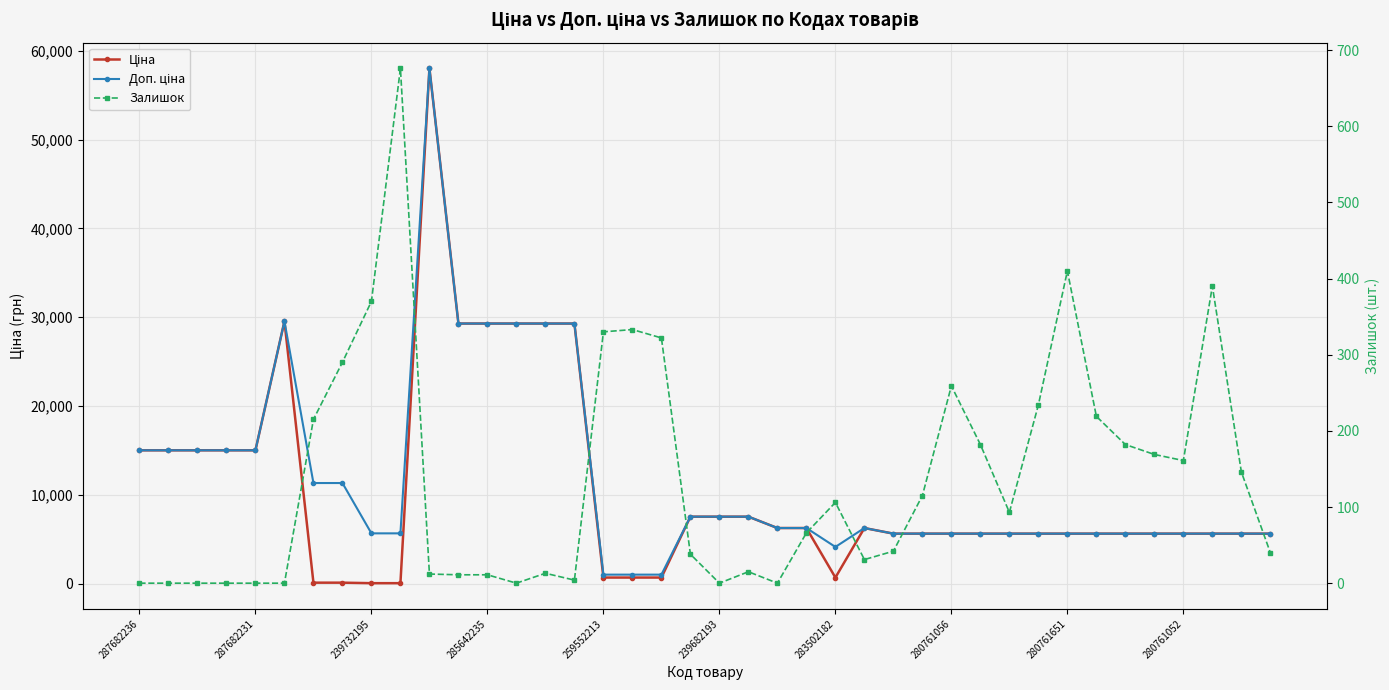

Reading right to left, list all the values displayed in this chart.

Ціна: 5636.0	5636.0	5636.0	5636.0	5636.0	5636.0	5636.0	5636.0	5636.0	5636.0	5636.0	5636.0	5636.0	5636.0	6266.7	689.6	6266.7	6266.7	7545.9	7545.9	7545.9	689.1	689.1	689.1	29294.9	29294.9	29294.9	29294.9	29294.9	58037.0	56.7	56.7	113.3	113.3	29548.9	15019.2	15019.2	15019.2	15019.2	15019.2
Доп. ціна: 5636.0	5636.0	5636.0	5636.0	5636.0	5636.0	5636.0	5636.0	5636.0	5636.0	5636.0	5636.0	5636.0	5636.0	6266.7	4137.8	6266.7	6266.7	7545.9	7545.9	7545.9	1017.8	1017.8	1017.8	29294.9	29294.9	29294.9	29294.9	29294.9	58037.0	5667.0	5667.0	11334.0	11334.0	29548.9	15019.2	15019.2	15019.2	15019.2	15019.2
Залишок: 40.0	146.0	390.0	161.0	169.0	182.0	219.0	410.0	234.0	93.0	182.0	259.0	115.0	42.0	31.0	106.0	66.0	0.0	15.0	0.0	38.0	322.0	333.0	330.0	4.0	13.0	0.0	11.0	11.0	12.0	676.0	370.0	290.0	215.0	0.0	0.0	0.0	0.0	0.0	0.0